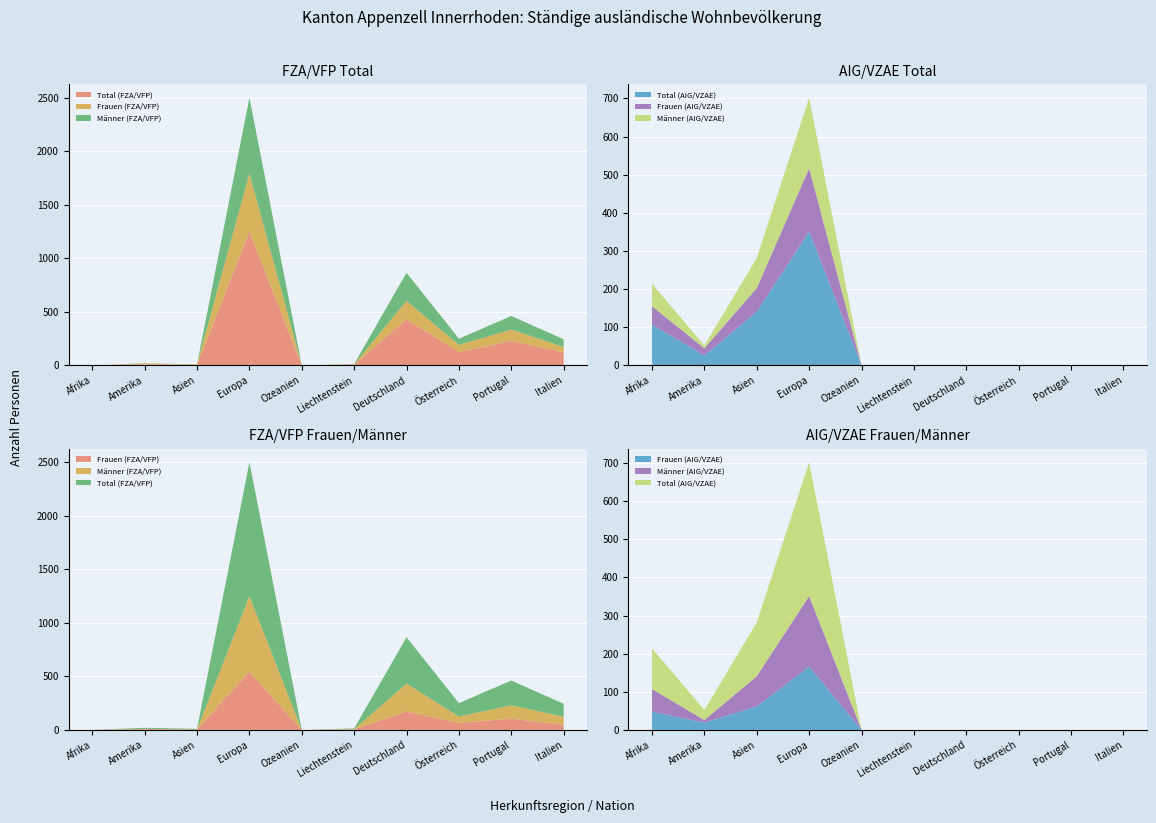

Reading left to right, what are all the values shown in this chart?

Total (FZA/VFP): 0	10	5	1251	0	7	433	125	231	122
Frauen (FZA/VFP): 0	8	5	544	0	4	171	66	105	50
Männer (FZA/VFP): 0	2	0	707	0	3	262	59	126	72
Total (AIG/VZAE): 107	26	141	351	0	0	0	0	0	0
Frauen (AIG/VZAE): 48	19	62	166	0	0	0	0	0	0
Männer (AIG/VZAE): 59	7	79	185	0	0	0	0	0	0